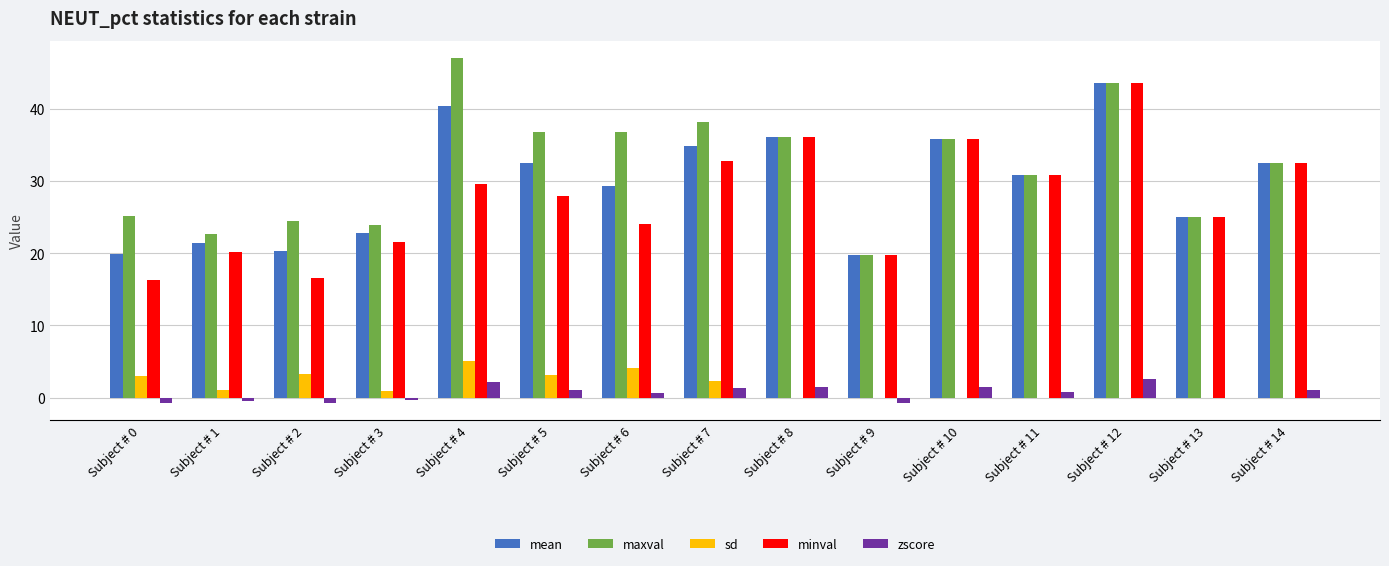

At which category is the sum across all series the highest?

Subject # 12